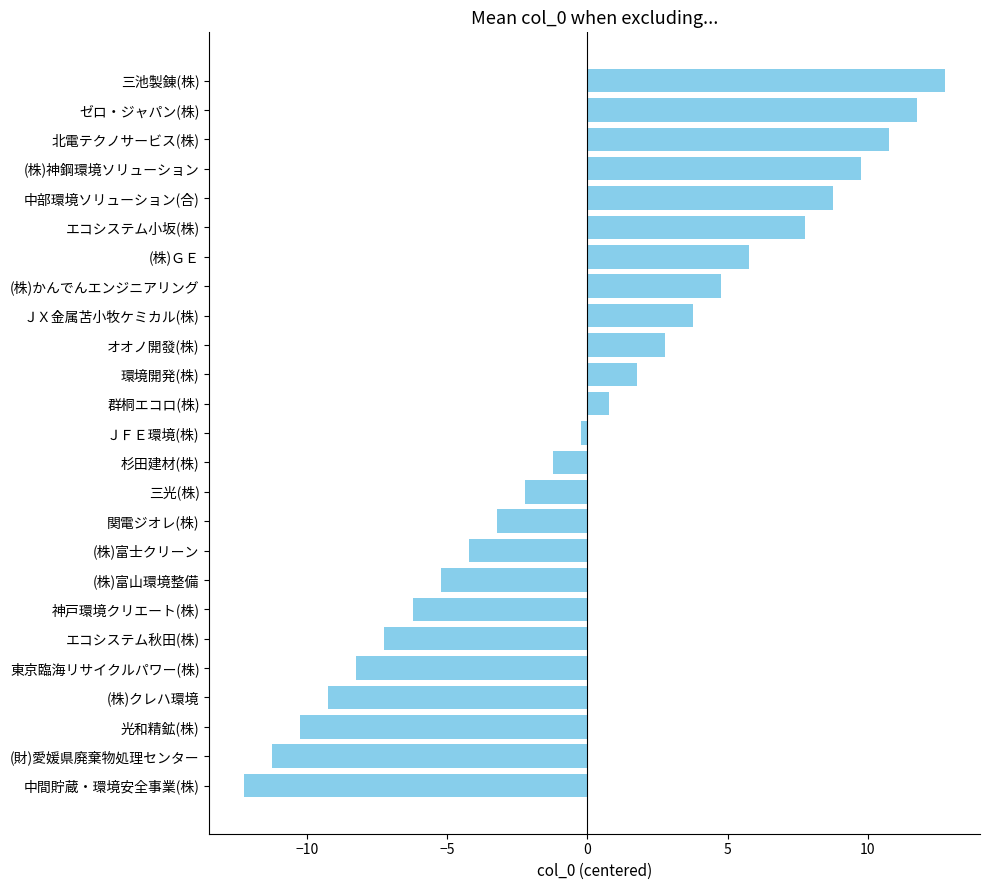

What is the maximum value shown in the chart?

12.8